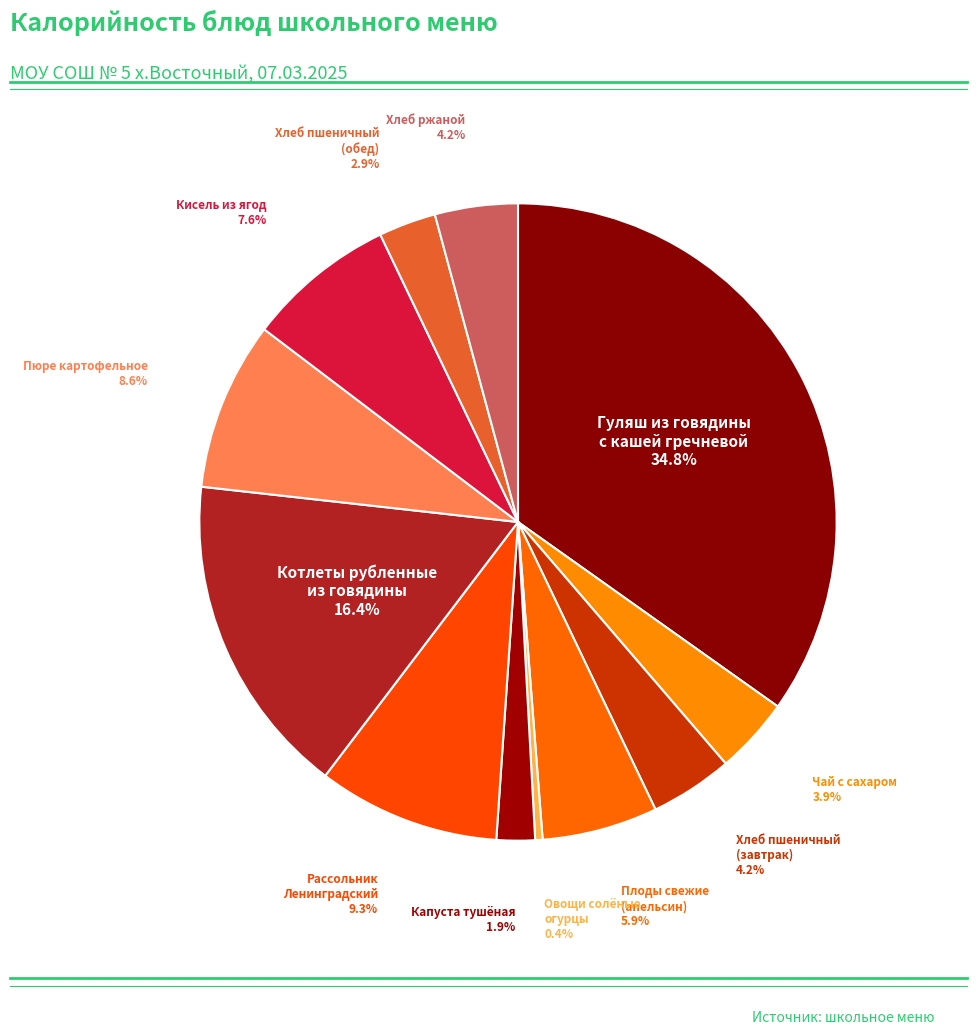

To the nearest percent, what is the difference between the largest and smallest slice percentages?

34%